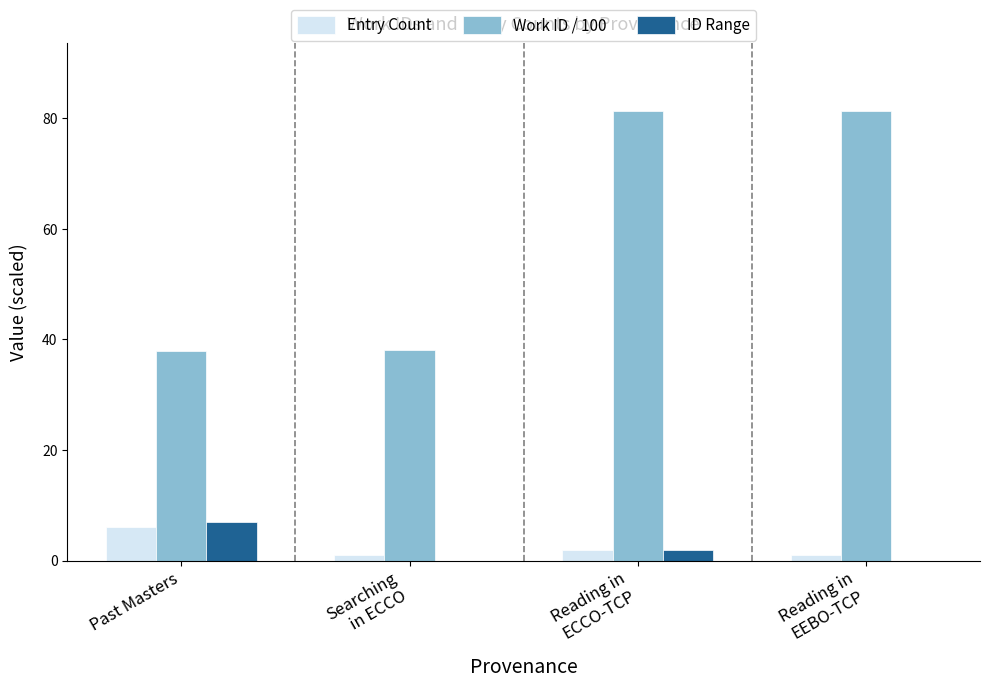

How many Entry Count values are between 1 and 6?

4